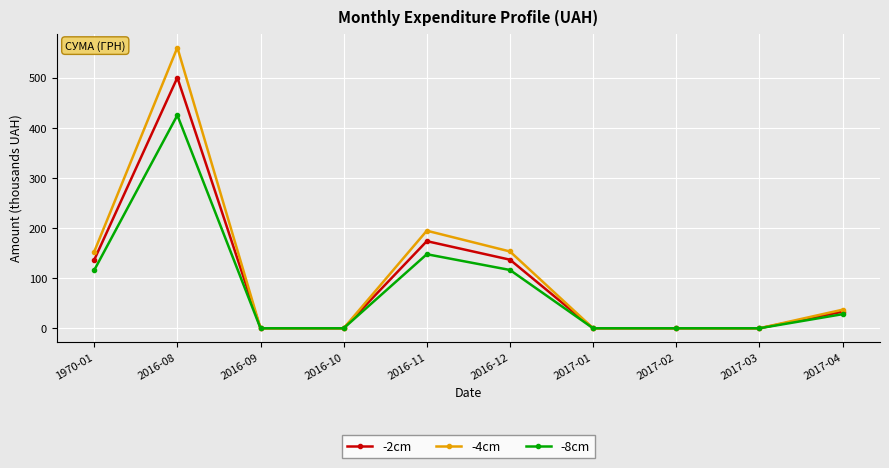

What is the total value across all series at 2016-12?

406.4